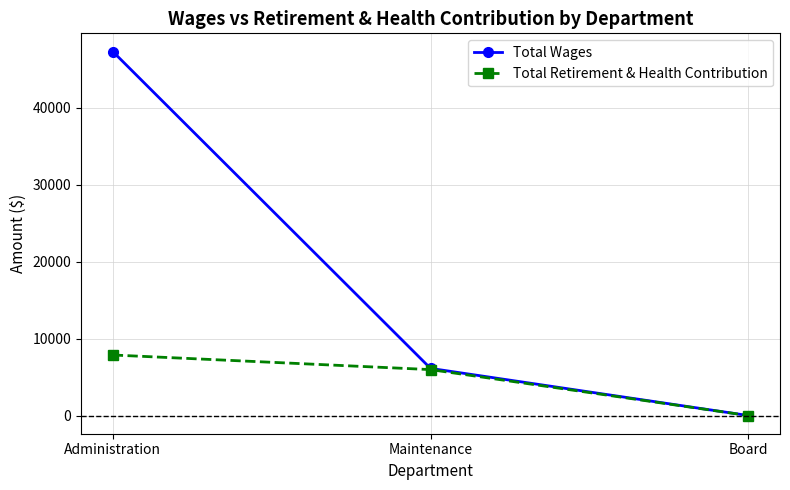

Count the Total Retirement & Health Contribution values in the range 0 to 7873.

3